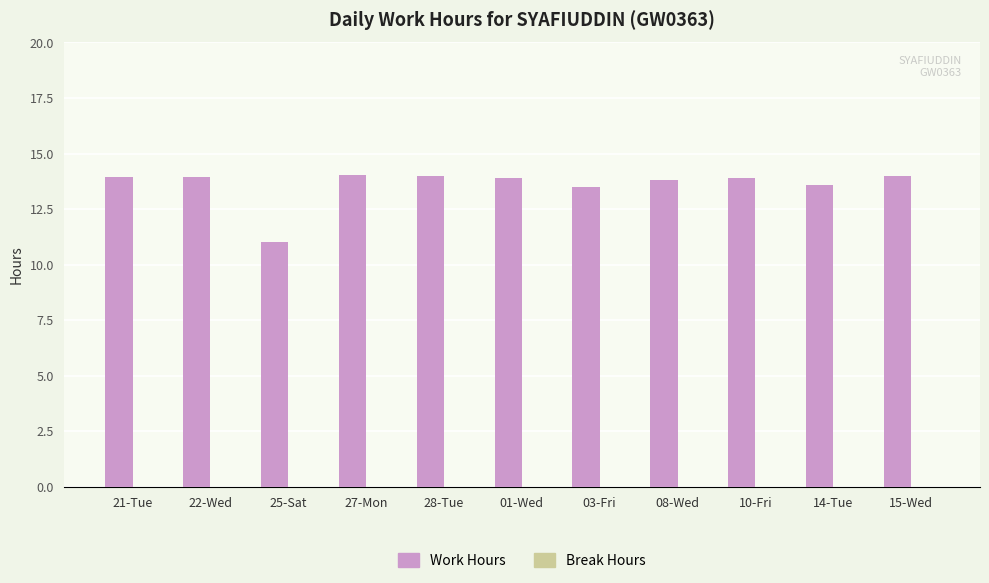

What is the ratio of the value at 15-Wed to the value at 22-Wed?

1.0